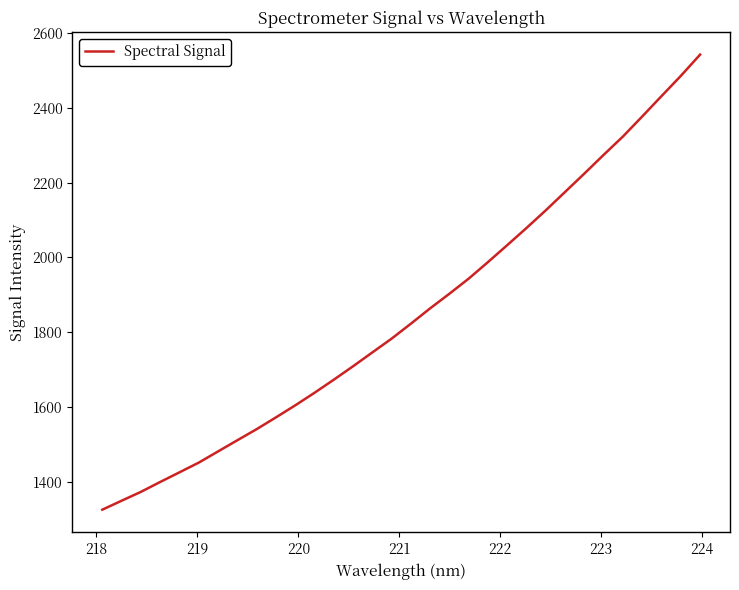

What is the greatest value displayed?

2542.7